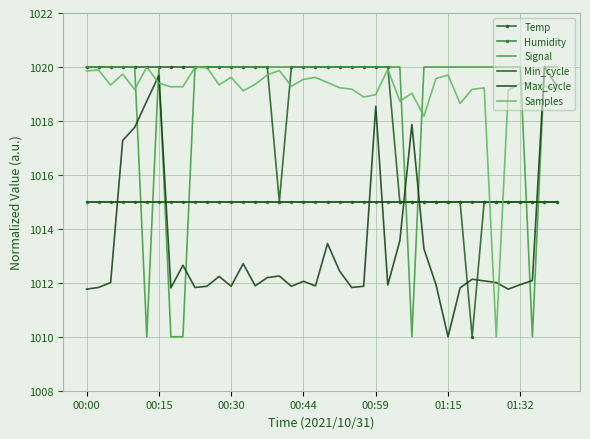

Which series has the largest total across all categories?

Samples